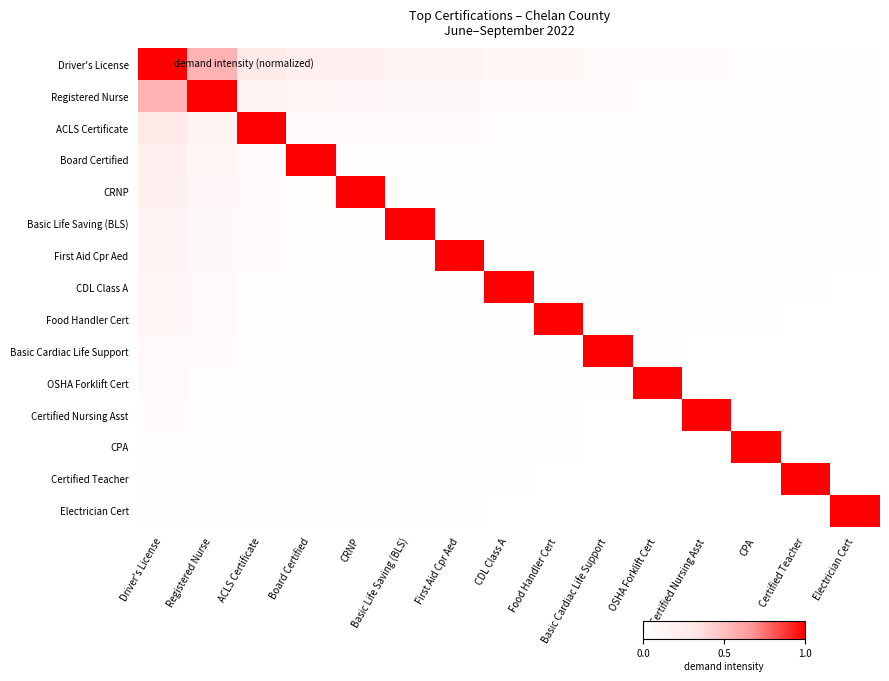

What is the difference between the highest and lowest values at Basic Cardiac Life Support?

1.0